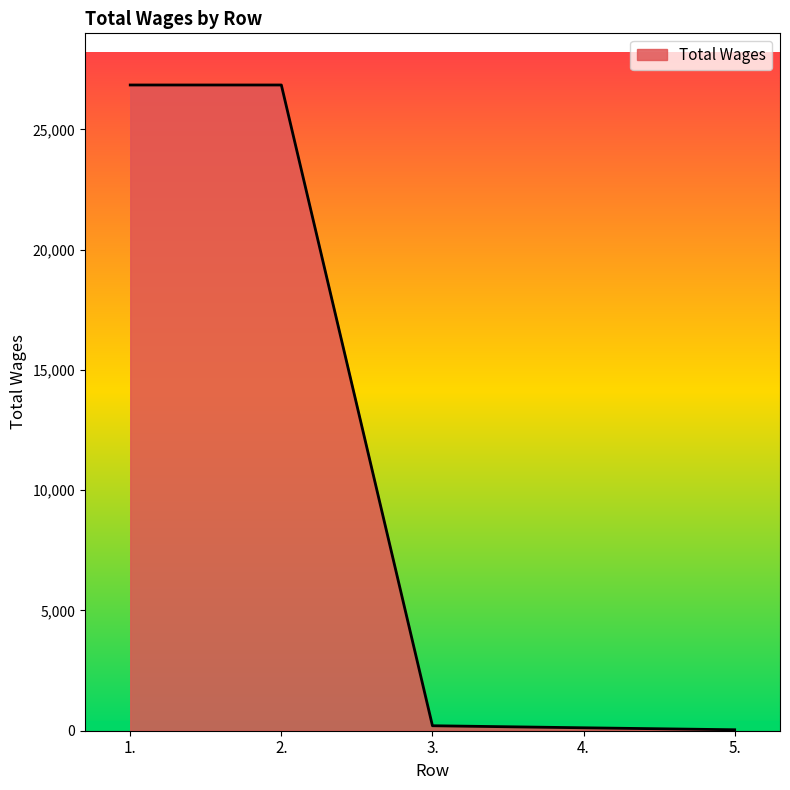

Where does the data first go above 207?

1.